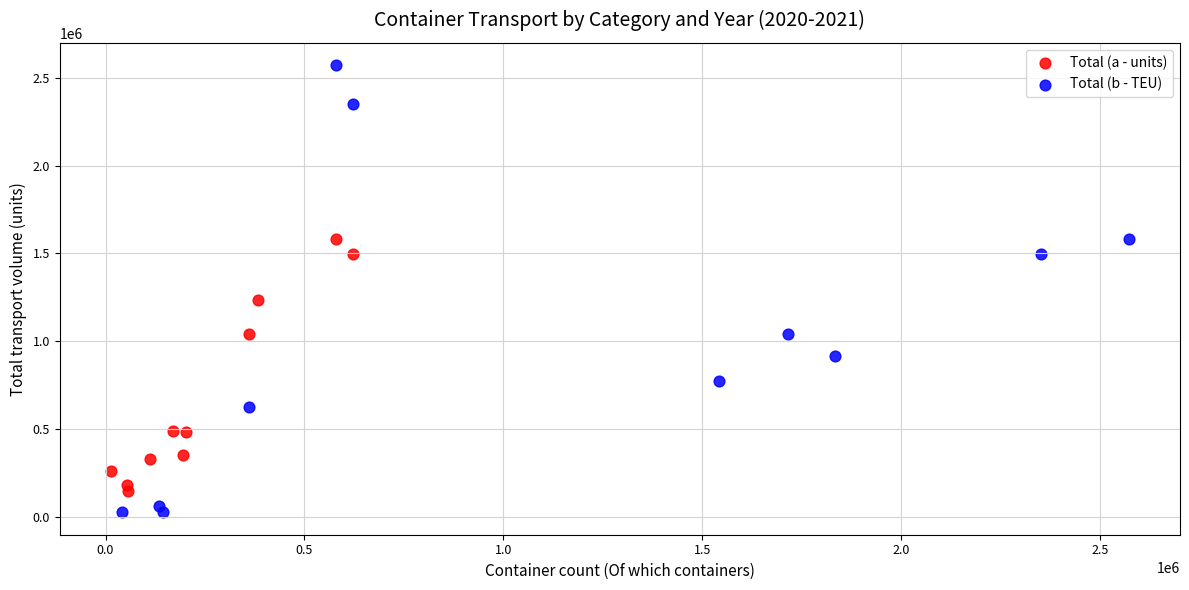

Which series has the widest spread of Y values?

Total (b - TEU)